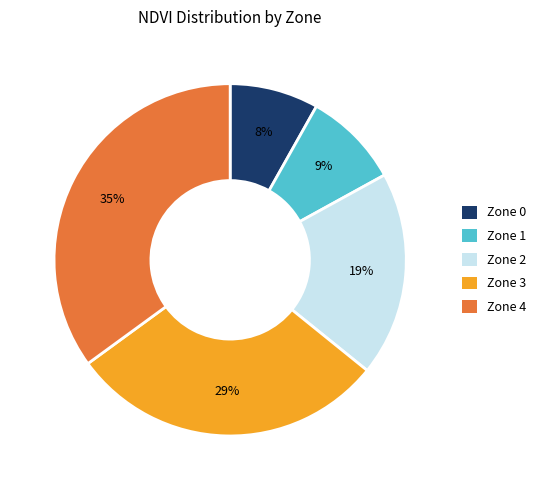

What is the smallest slice in the pie chart?

Zone 0